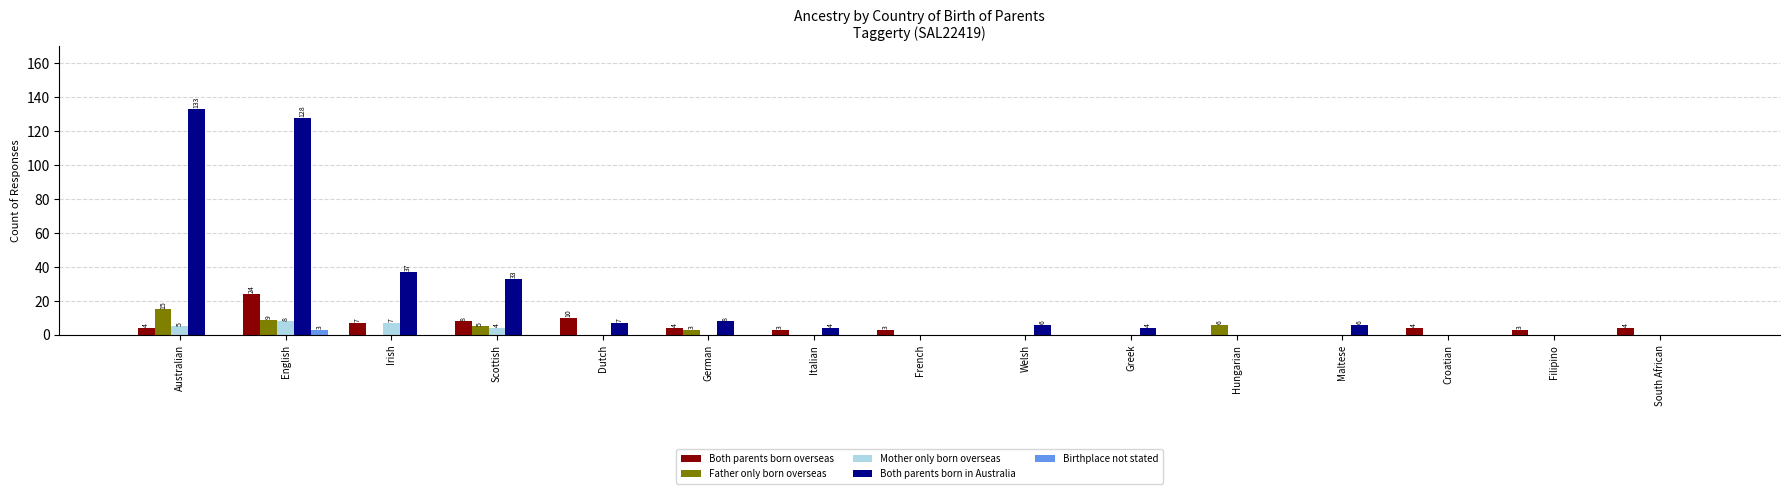

What is the total value across all series at Dutch?

17